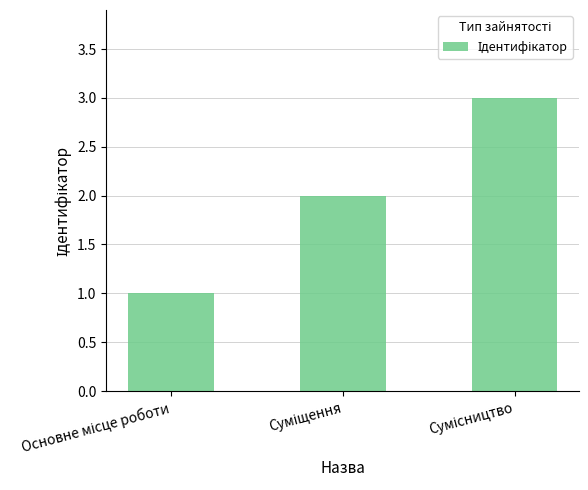

What is the minimum value shown in the chart?

1